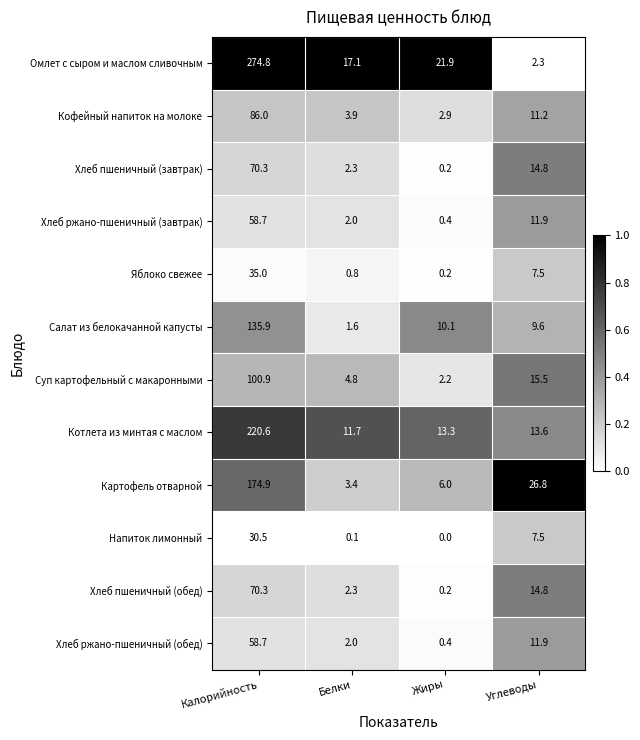

Where does the Хлеб пшеничный (завтрак) series first go above 14?

Калорийность